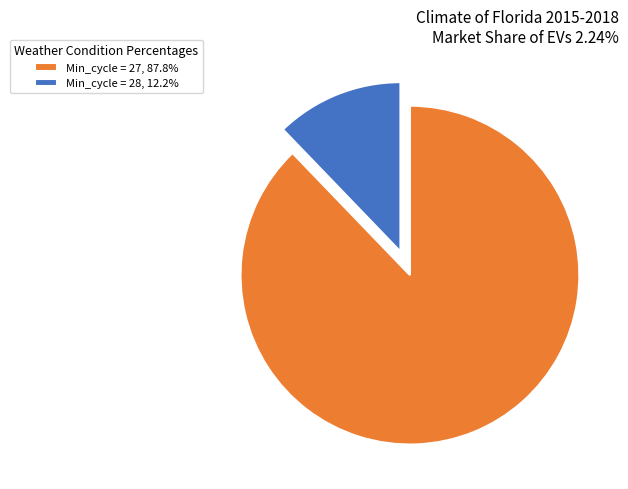

Does any single category account for the majority?

Yes